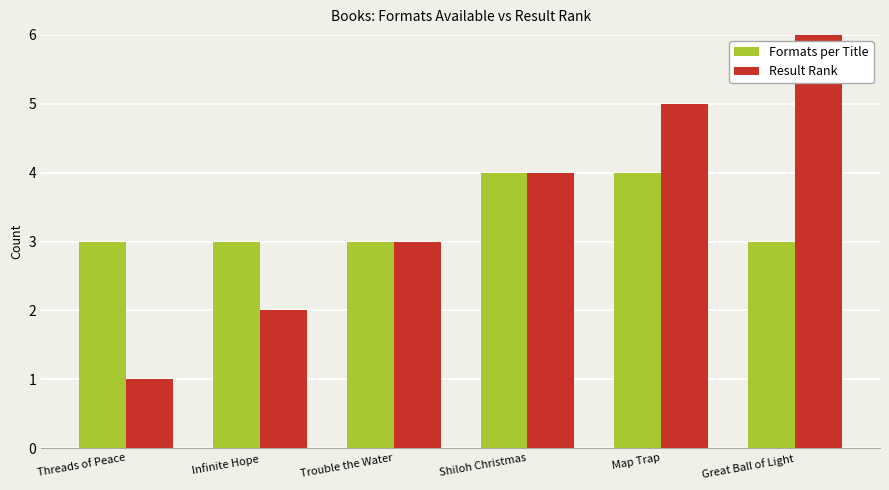

Count the number of data series in this chart.

2